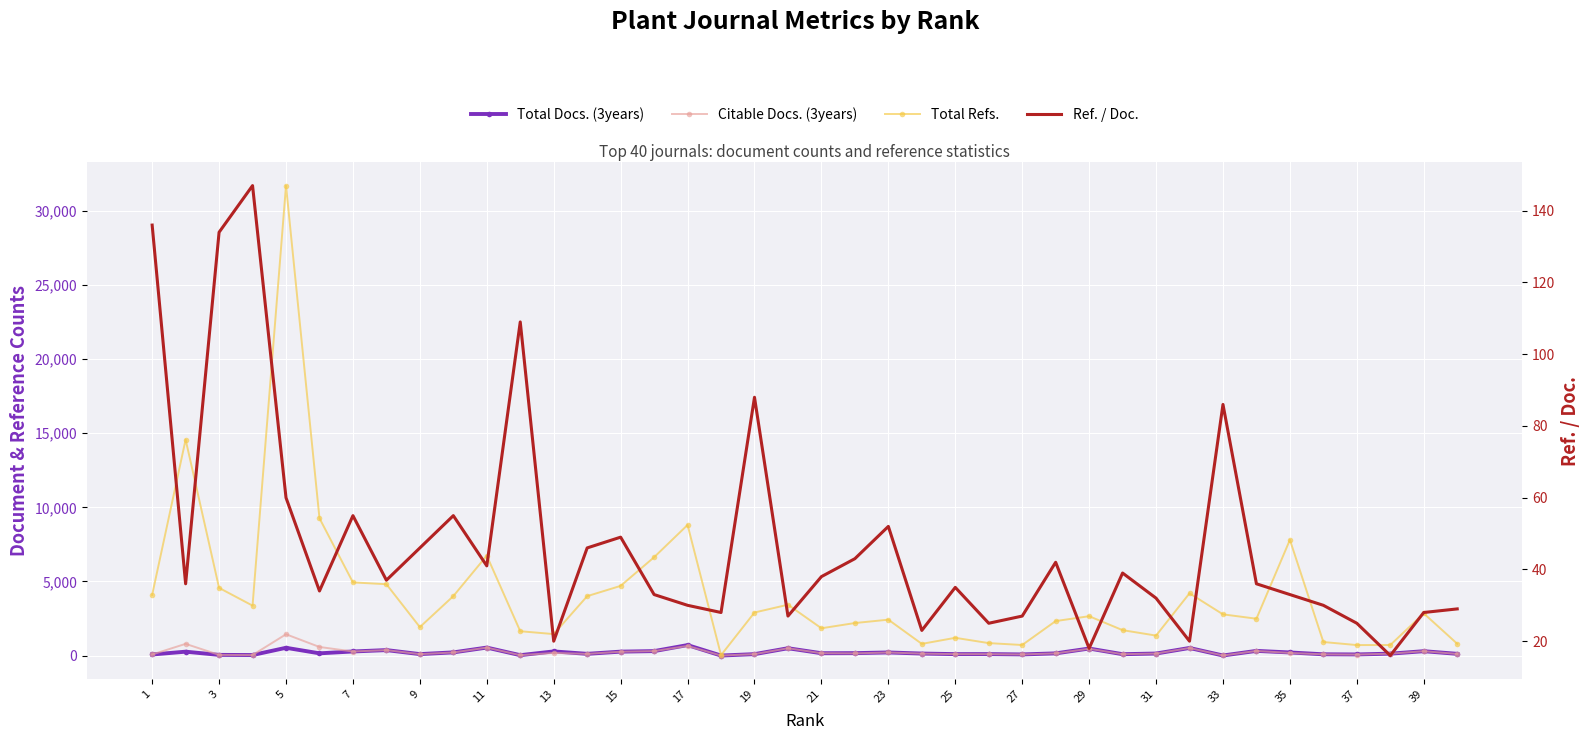

Reading left to right, transcribe all the data shown in this chart.

Total Docs. (3years): 73	262	46	36	525	151	276	369	99	215	539	27	280	117	265	301	707	2	96	495	159	164	210	136	98	99	77	148	475	93	137	513	5	316	210	86	76	128	295	117
Citable Docs. (3years): 73	790	46	33	1437	580	274	369	96	208	538	26	179	113	260	300	651	2	96	495	159	147	208	132	98	97	76	148	460	92	137	511	5	313	177	83	68	128	295	110
Total Refs.: 4094	14573	4565	3370	31706	9263	4936	4814	1920	4011	6741	1642	1449	4008	4702	6636	8811	28	2905	3430	1842	2195	2422	790	1198	841	713	2327	2655	1715	1348	4200	2781	2486	7807	914	708	711	2845	798
Ref. / Doc.: 136	36	134	147	60	34	55	37	46	55	41	109	20	46	49	33	30	28	88	27	38	43	52	23	35	25	27	42	18	39	32	20	86	36	33	30	25	16	28	29